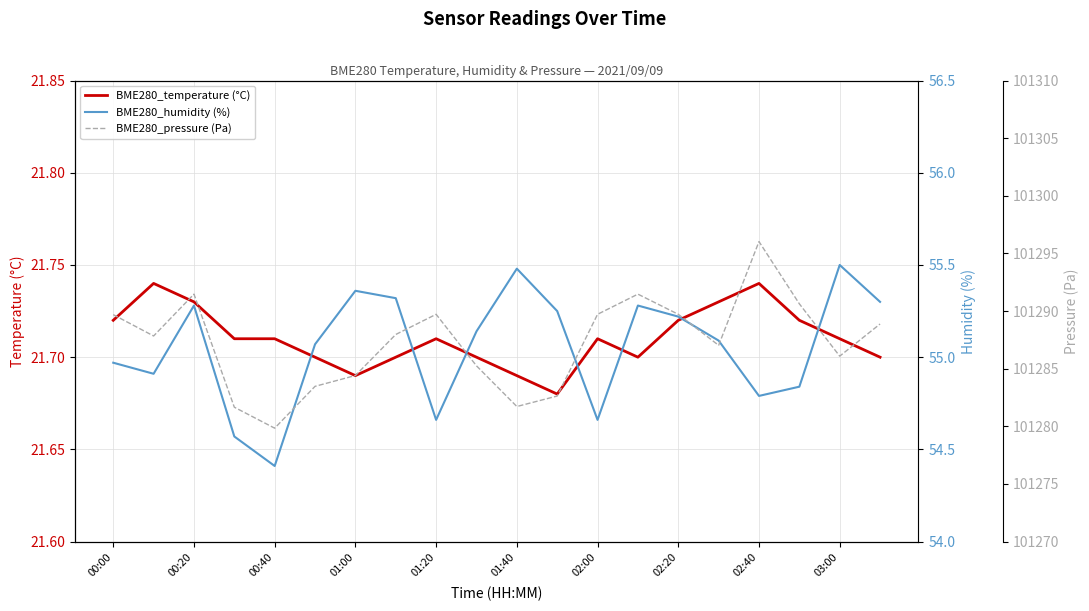

The BME280_temperature (°C) series shows 28.9 at 03:00. True or false?

False